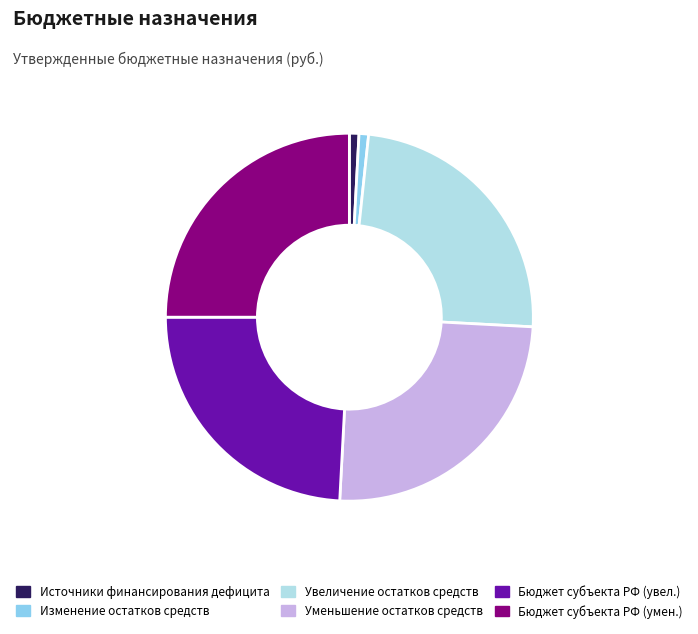

Is there any slice that represents more than half of the pie?

No